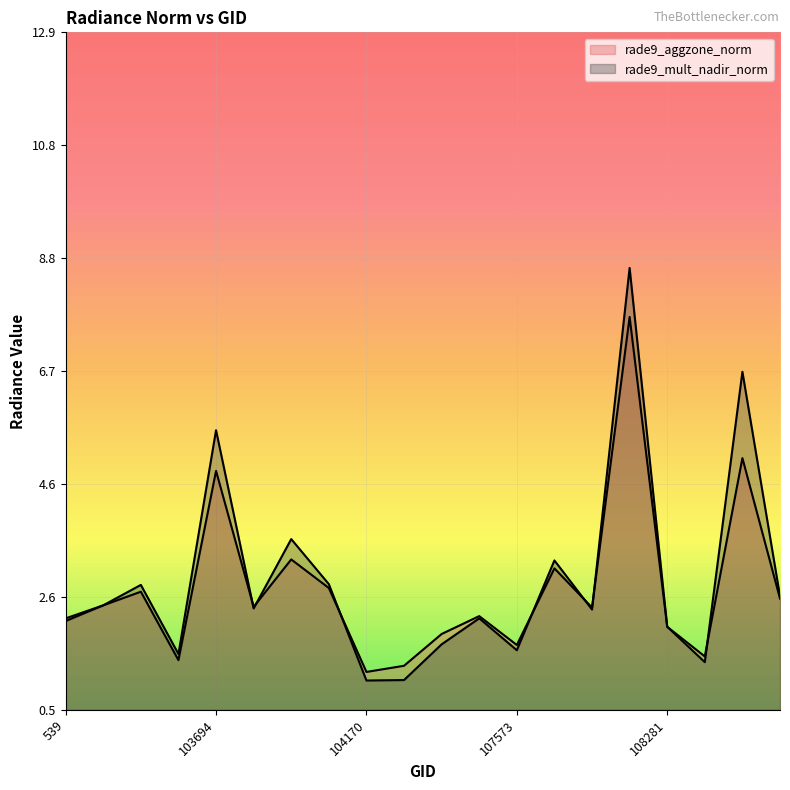

True or false: rade9_aggzone_norm has more than 0 points higher than both neighbors.

True